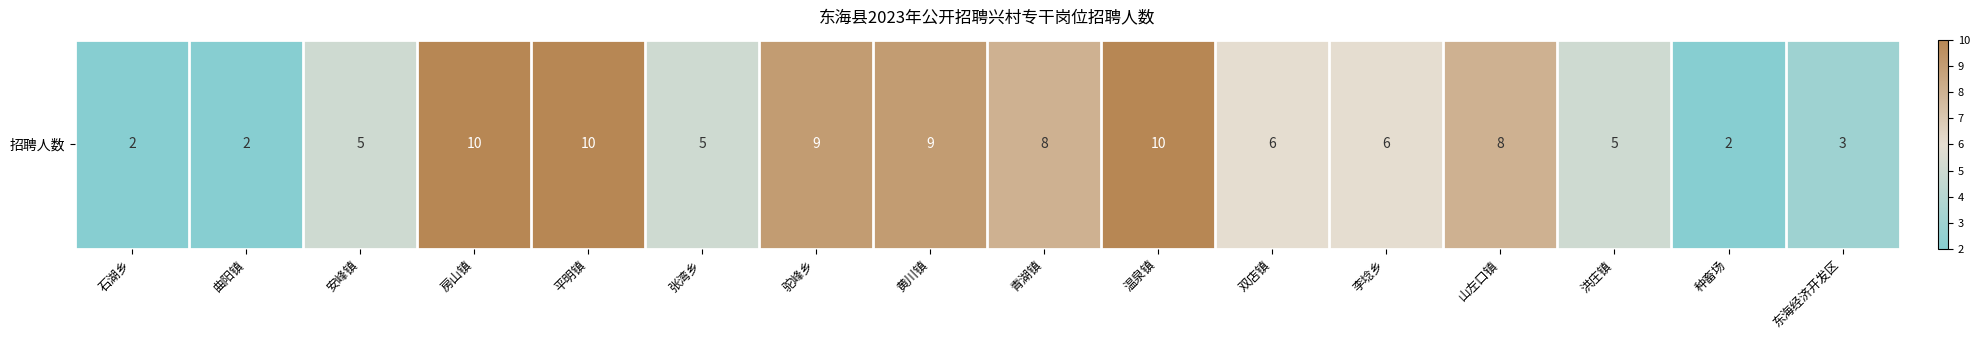

Is it true that the value at 种畜场 is 0?

False